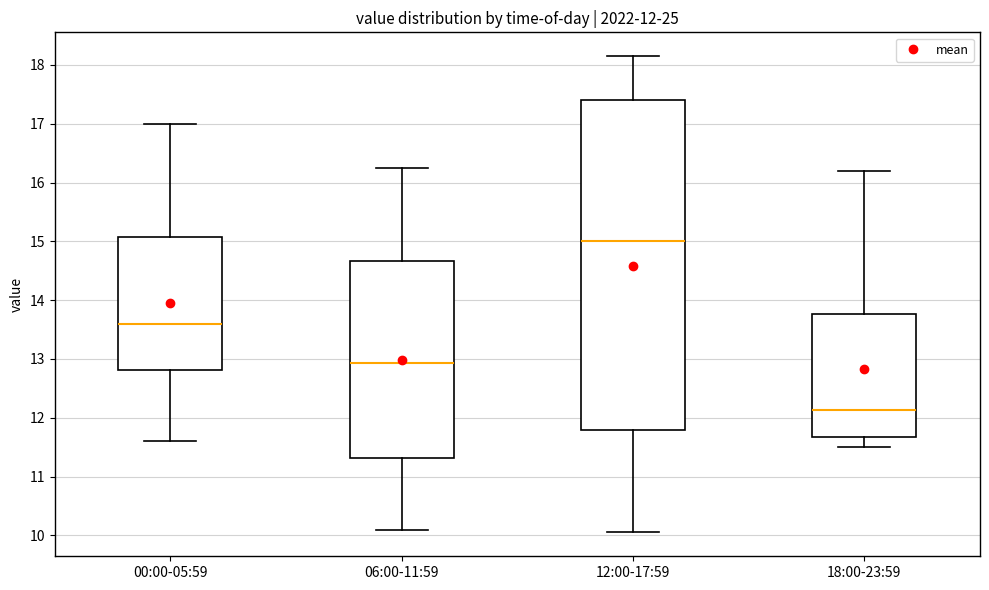

Comparing the boxes themselves (not the whiskers), which one is the tallest?

12:00-17:59